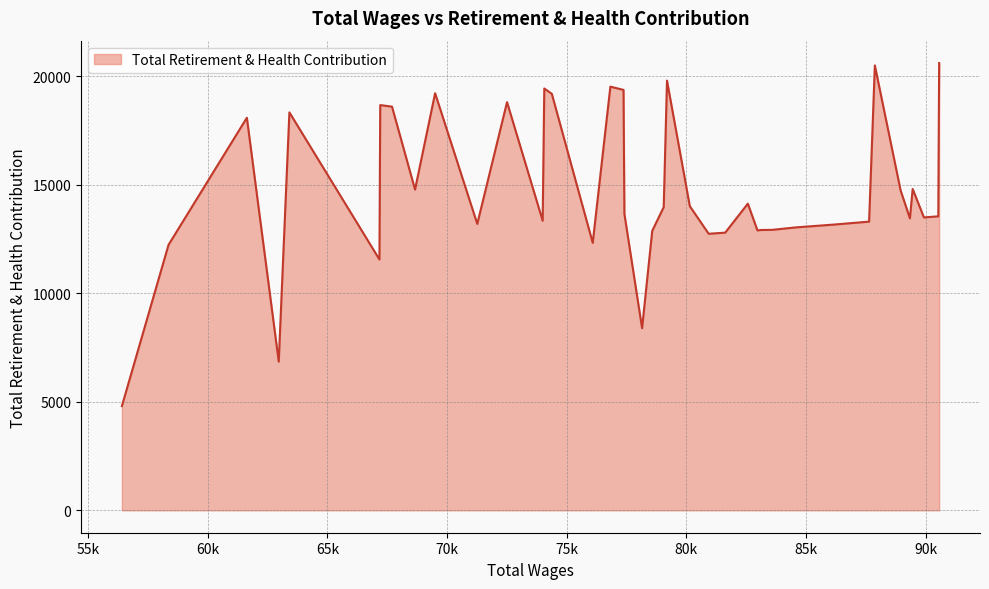

What is the greatest value displayed?

20608